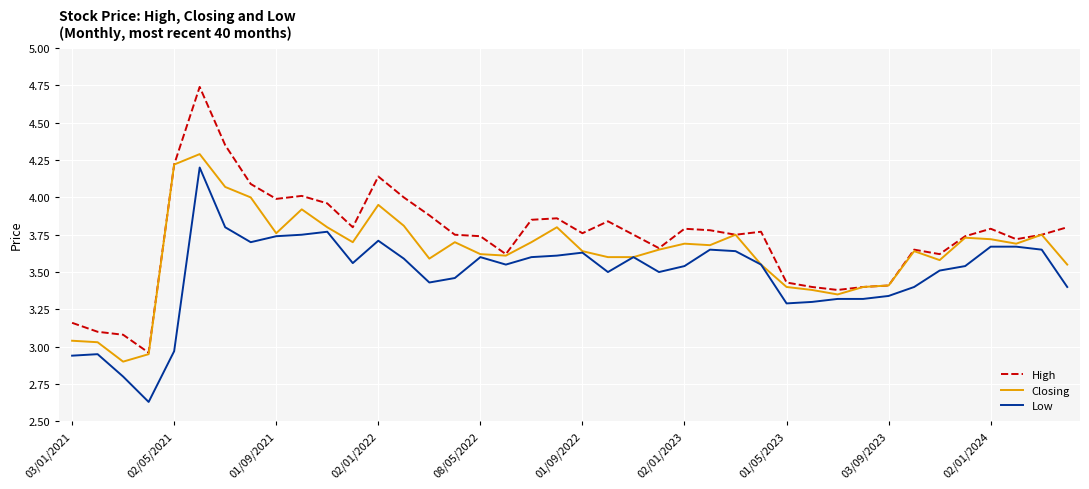

True or false: High and Low intersect in this chart.

False